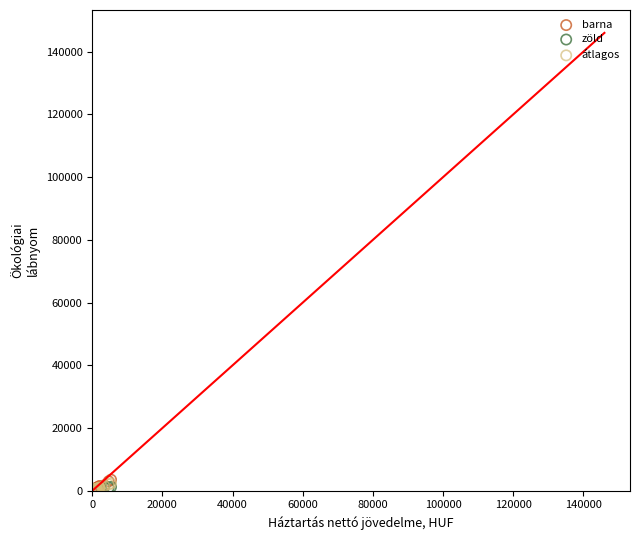

What are all the series names shown in the legend?

barna, zöld, átlagos